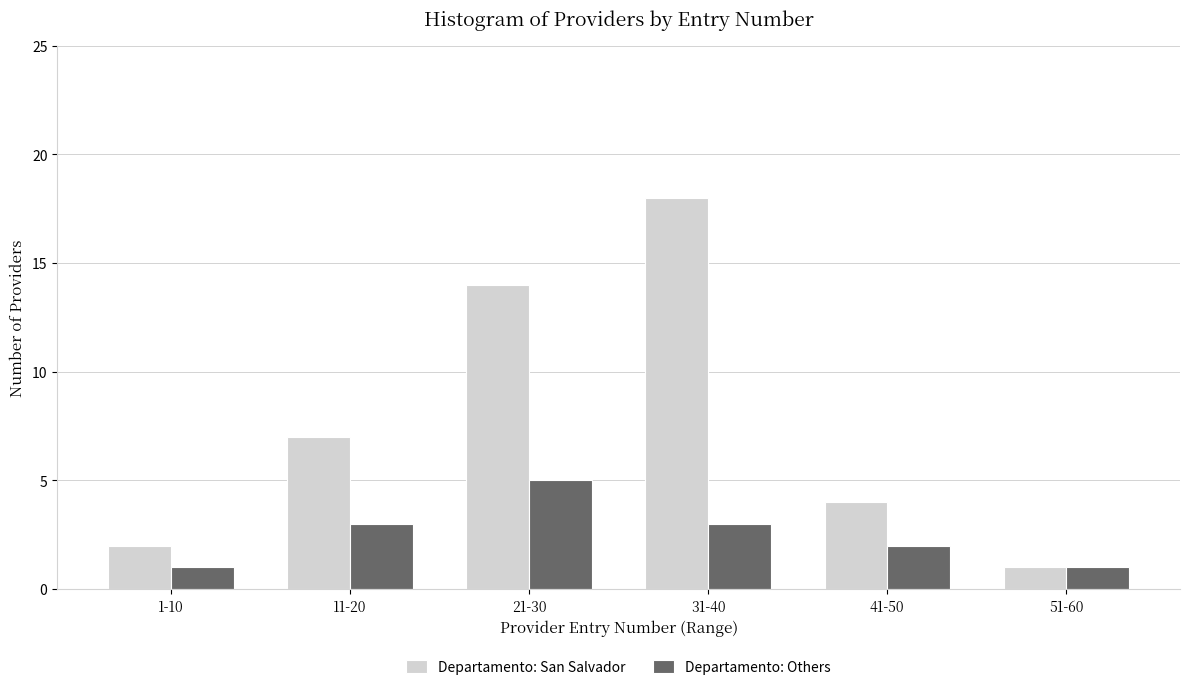

Reading left to right, list all the values displayed in this chart.

Departamento: San Salvador: 1-10=2	11-20=7	21-30=14	31-40=18	41-50=4	51-60=1
Departamento: Others: 1-10=1	11-20=3	21-30=5	31-40=3	41-50=2	51-60=1